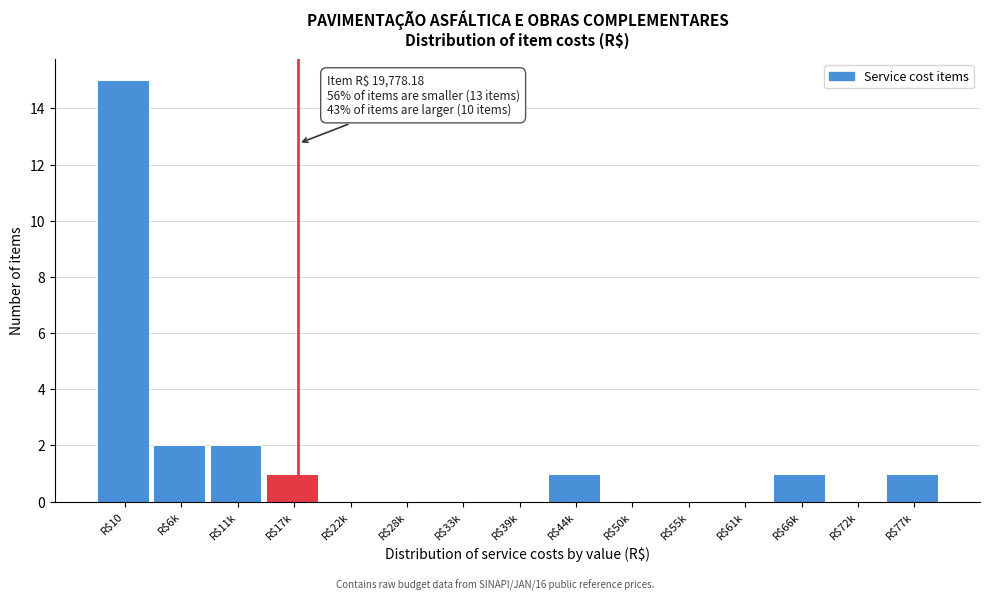

The chart shows a value of 1 at R$66k. True or false?

True